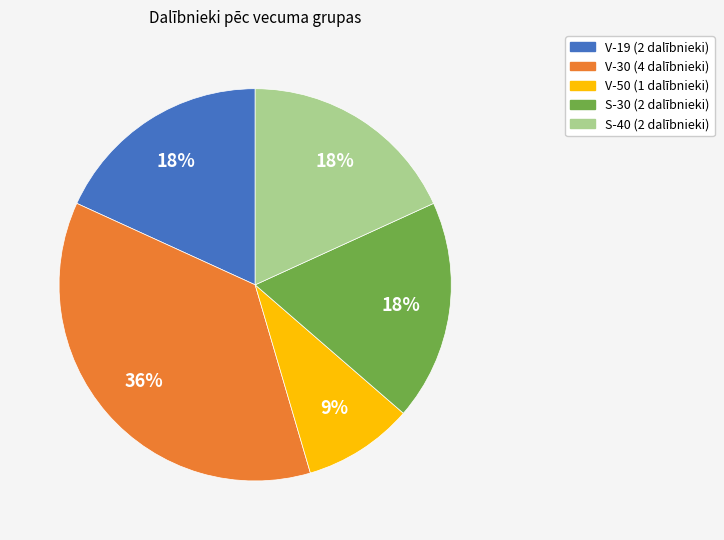

To the nearest percent, what is the average slice percentage?

20%